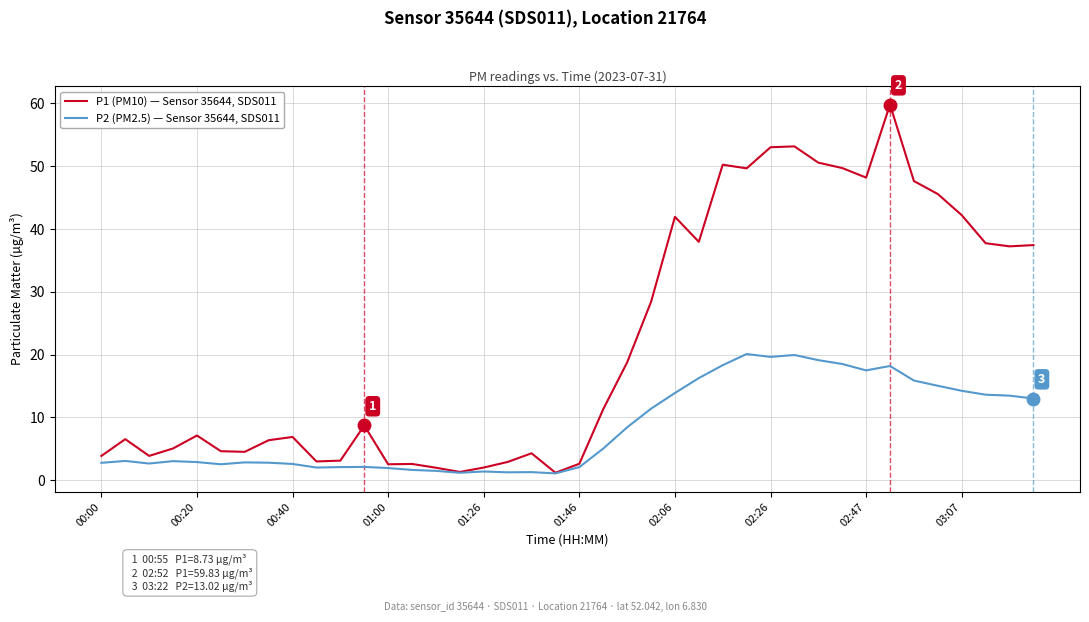

What is the greatest value displayed?

59.8